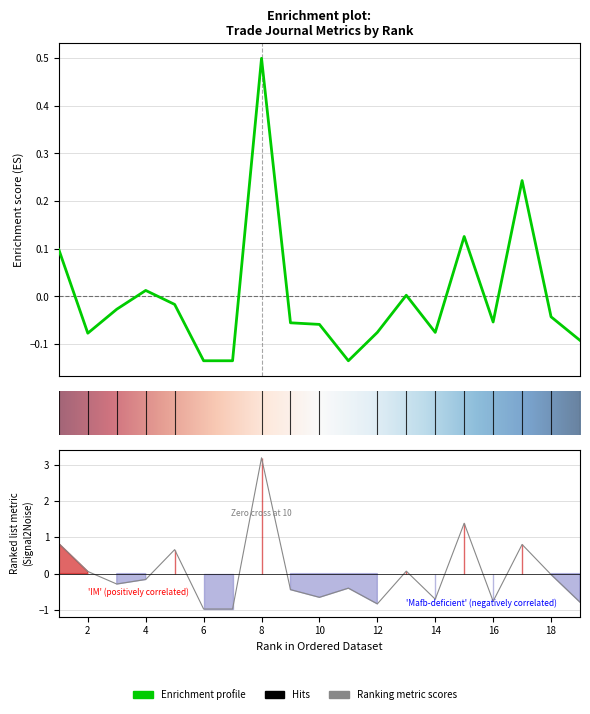

Reading right to left, what are all the values shown in this chart?

Total Docs. (3years): -0.1	-0.0	0.2	-0.1	0.1	-0.1	0.0	-0.1	-0.1	-0.1	-0.1	0.5	-0.1	-0.1	-0.0	0.0	-0.0	-0.1	0.1
Total Refs.: -0.8	-0.0	0.8	-0.8	1.4	-0.7	0.1	-0.8	-0.4	-0.7	-0.4	3.2	-1.0	-1.0	0.7	-0.2	-0.3	0.1	0.8